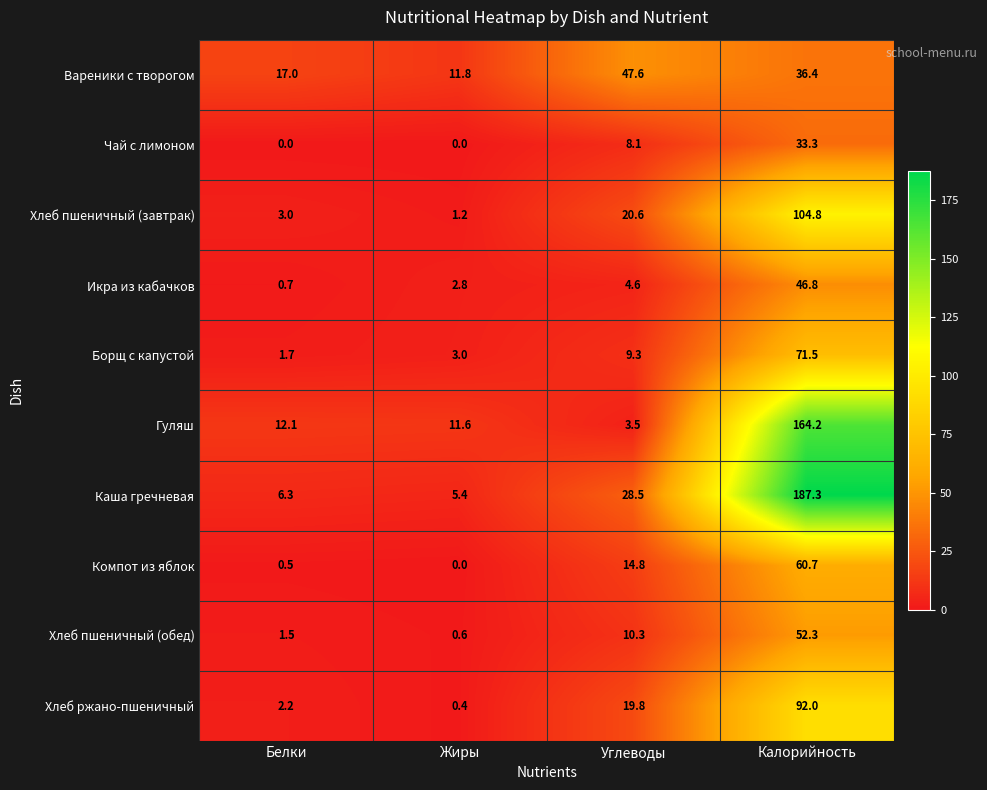

What is the sum of all Каша гречневая values?

227.5